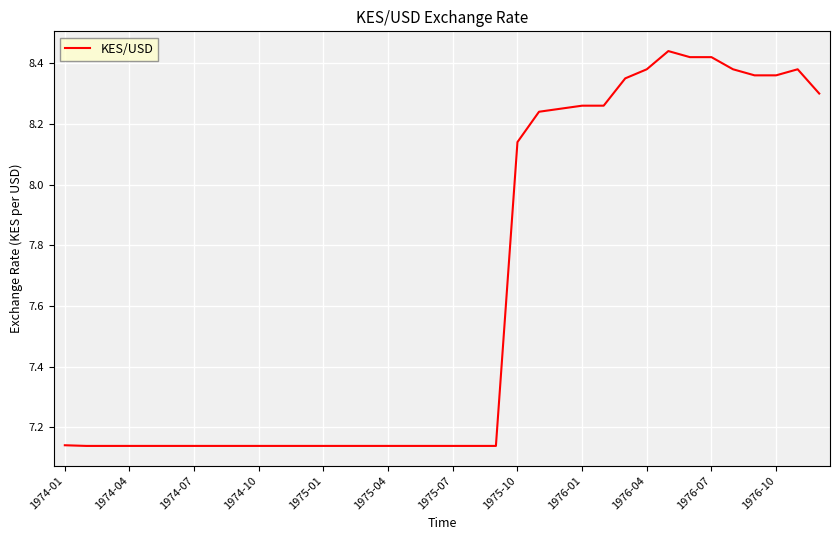

What is the difference between the maximum and minimum values?

1.3